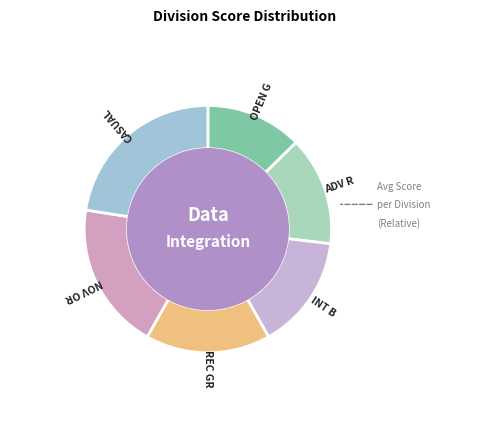

Count the number of slices in the pie.

6